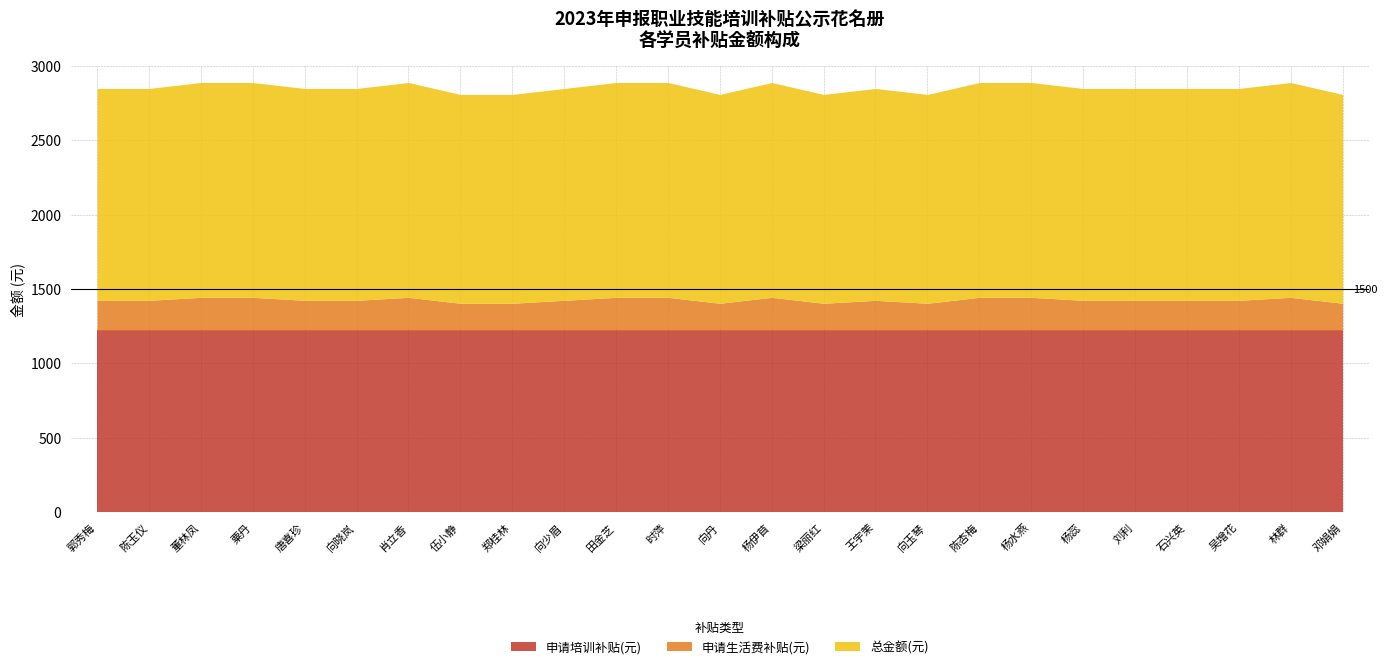

True or false: 申请培训补贴(元) has a value of 1224 at 向晓岚.

True